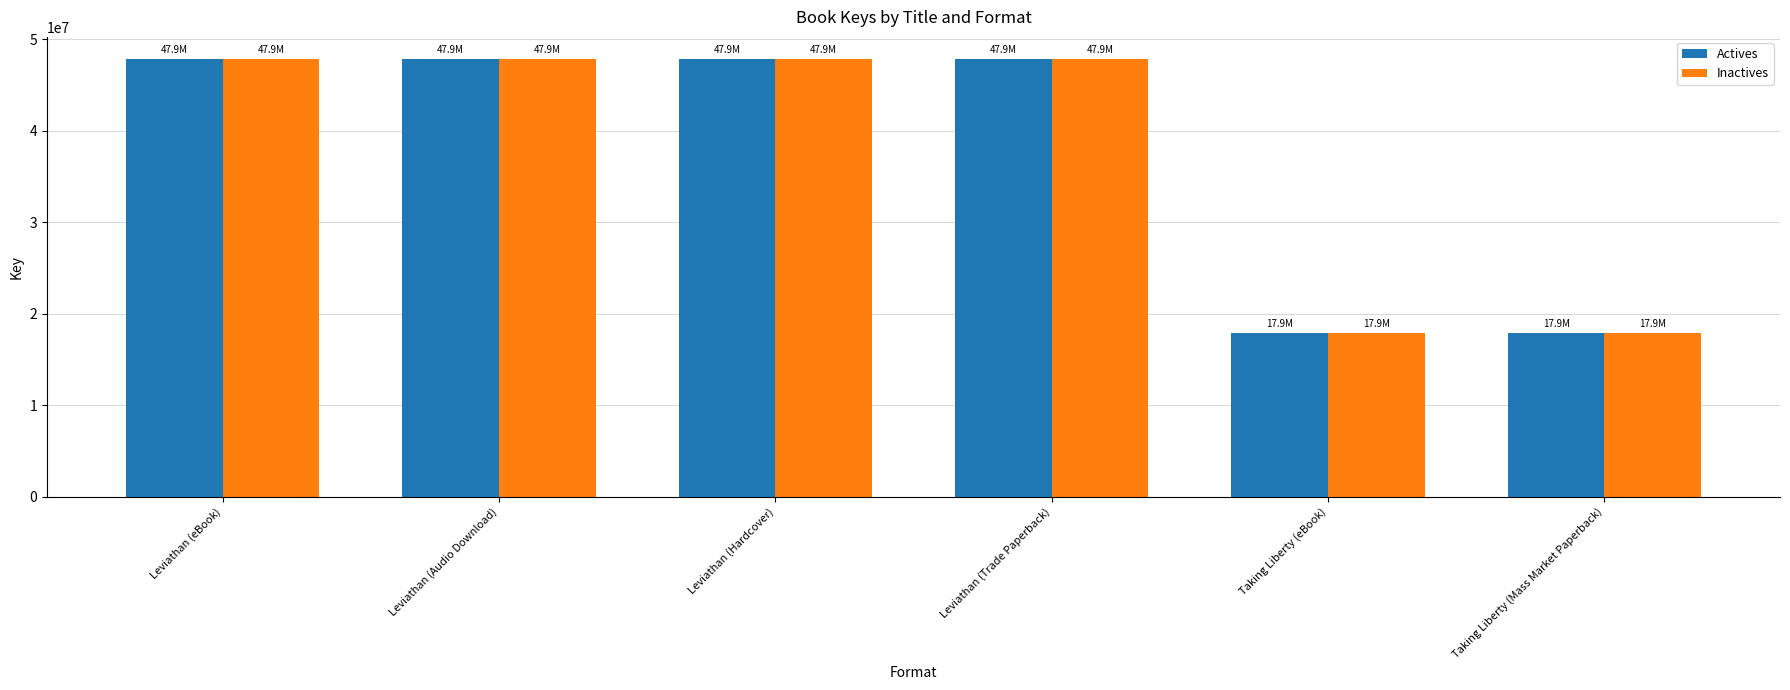

The Actives series shows 29106696 at Taking Liberty (Mass Market Paperback). True or false?

False